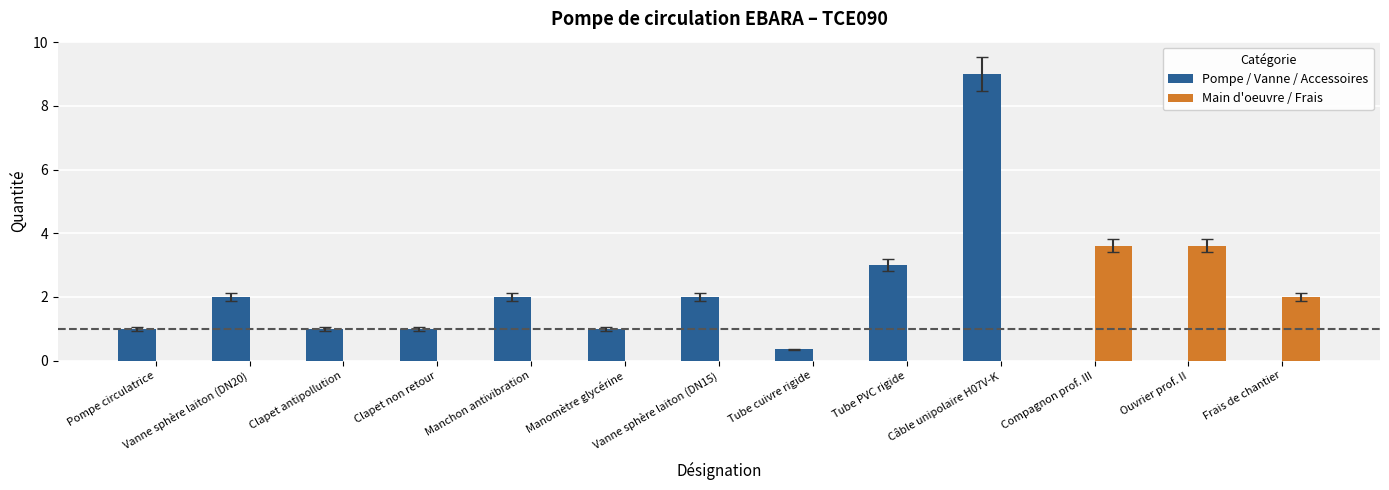

The value of Main d'oeuvre / Frais at Vanne sphère laiton (DN15) is 0.0. True or false?

True